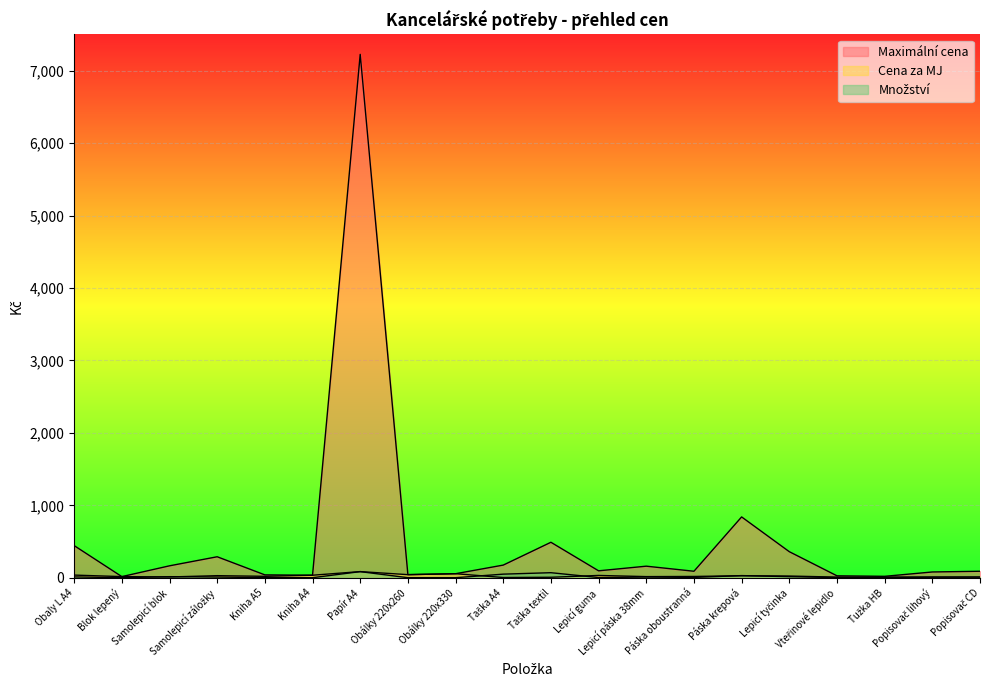

True or false: Maximální cena and Cena za MJ cross at least once.

False